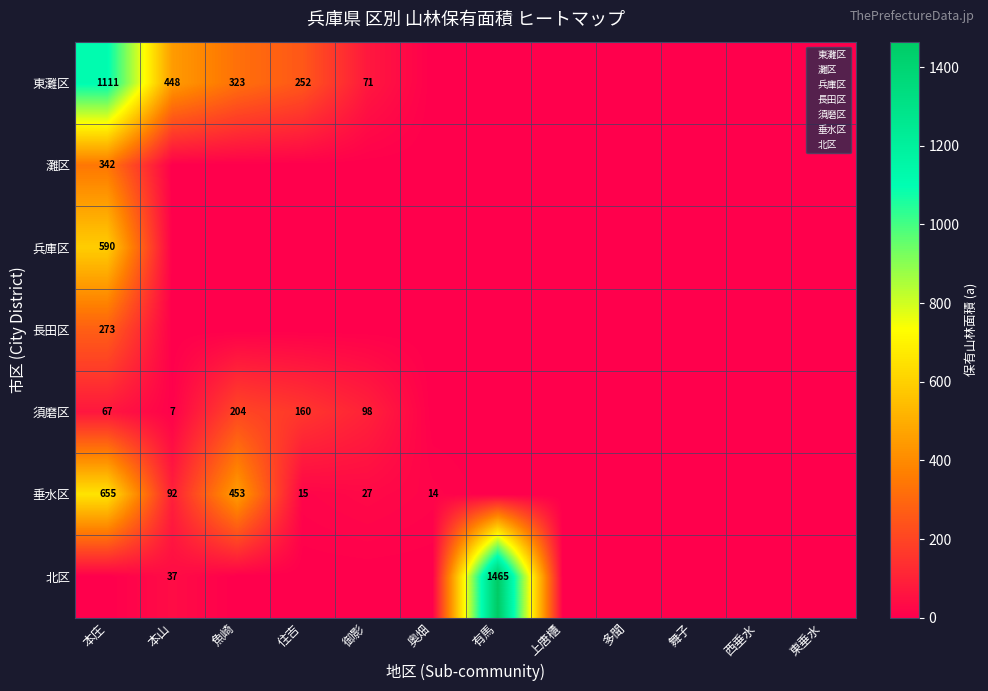

Is it true that 垂水区 equals -295 at 有馬?

False